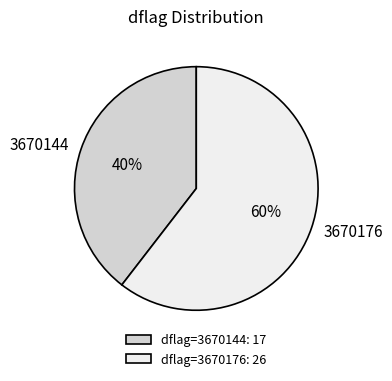

To the nearest percent, what percentage of the pie is 3670176?

60%